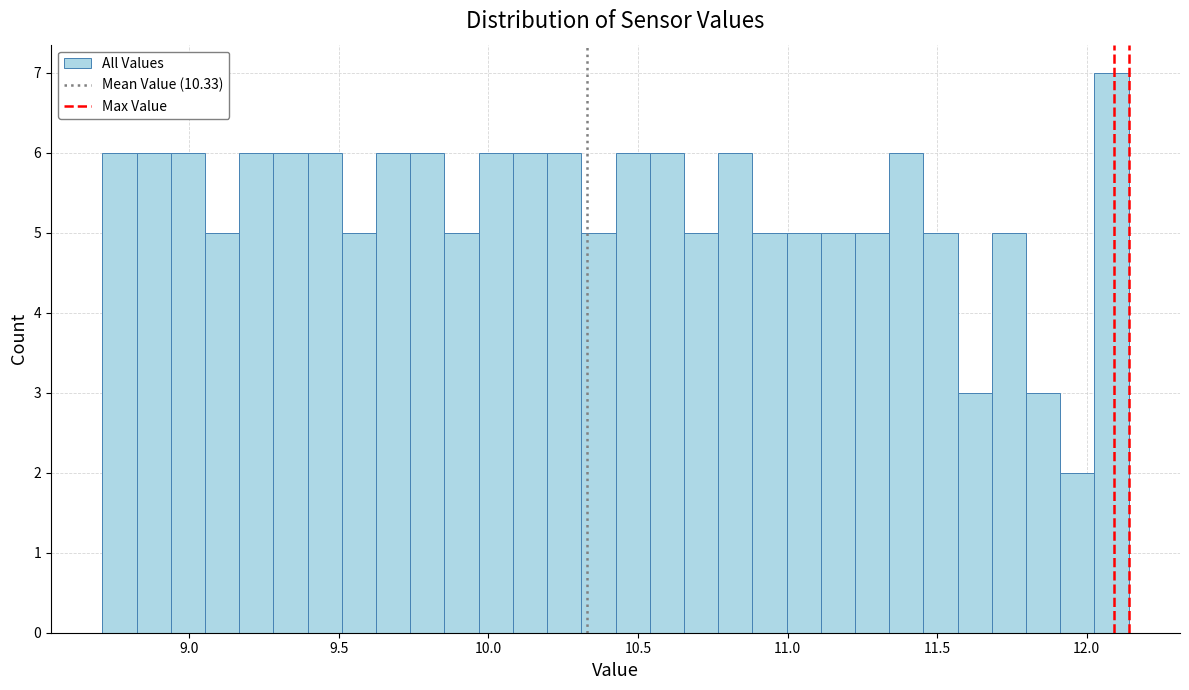

Around what value on the x-axis is the tallest bar? Give the approximate position of its centre, as read against the axis.

12.10